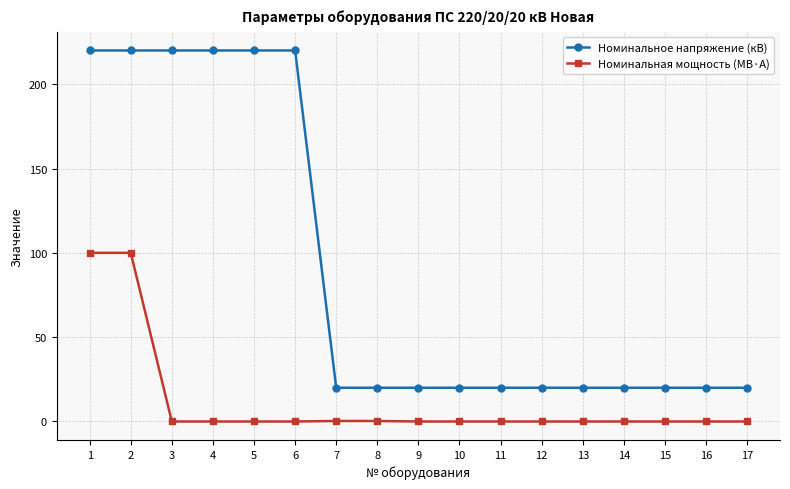

True or false: Номинальная мощность (МВ·А) has a value of 0.0 at 15.

True